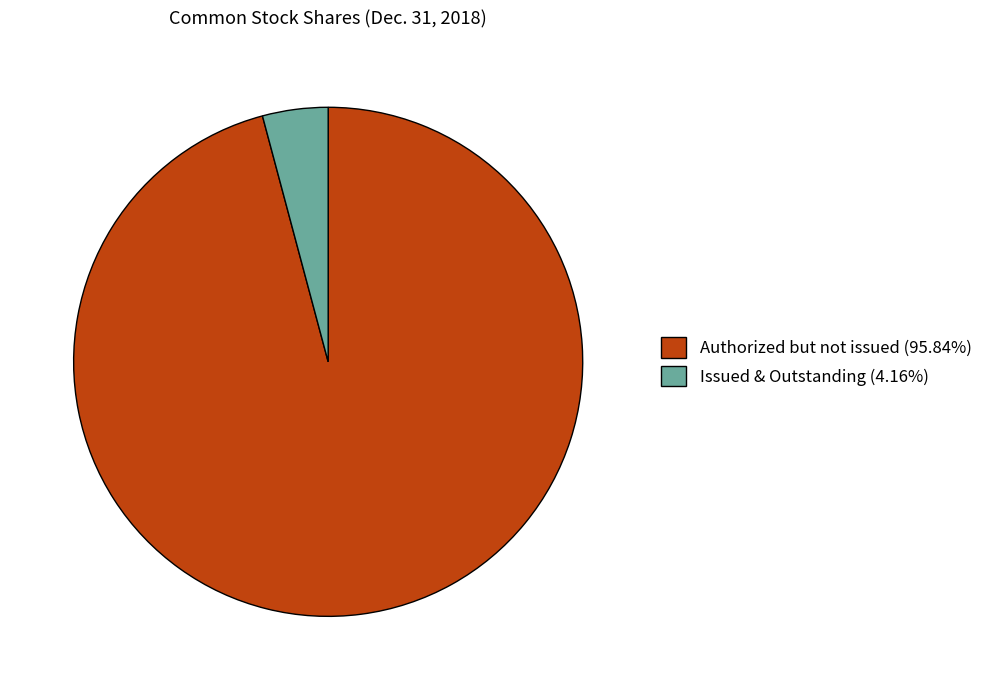

Do Issued & Outstanding (4.16%) and Authorized but not issued (95.84%) together represent more than half of the pie?

Yes